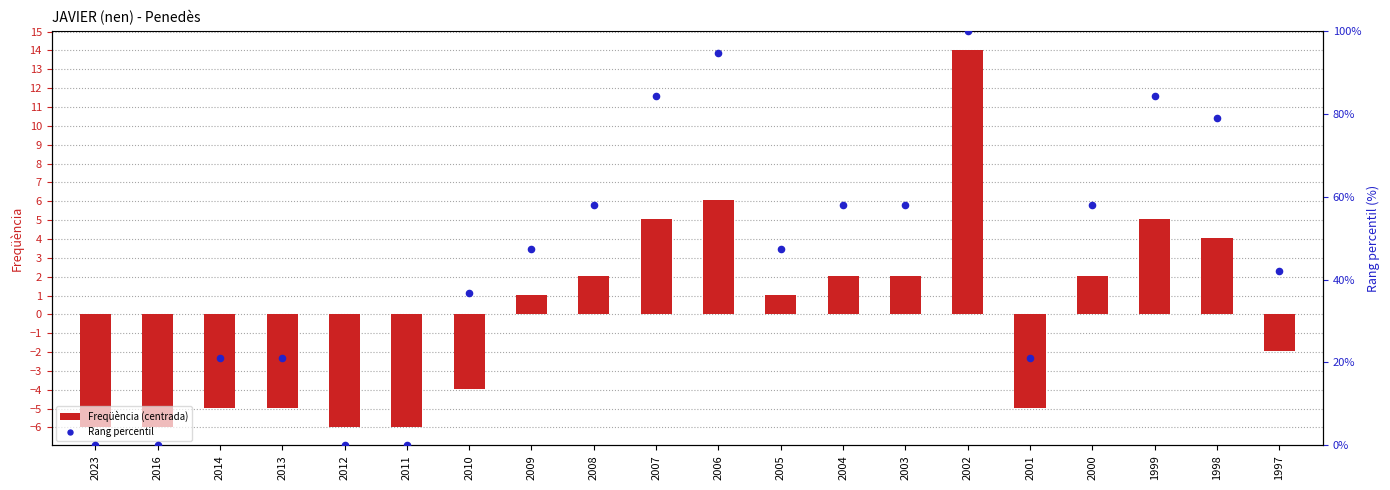

What is the total value across all series at 2000?

59.9